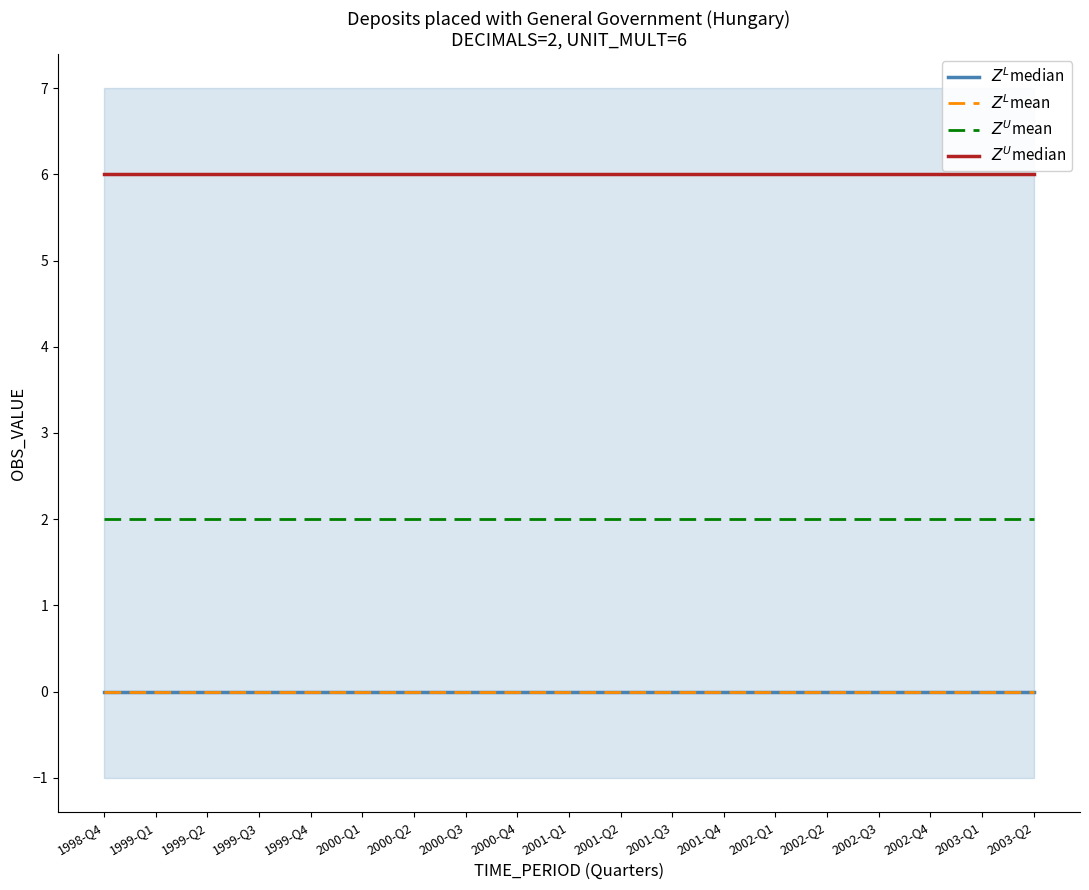

Reading left to right, what are all the values shown in this chart?

$Z^L$median: 0	0	0	0	0	0	0	0	0	0	0	0	0	0	0	0	0	0	0
$Z^L$mean: 0	0	0	0	0	0	0	0	0	0	0	0	0	0	0	0	0	0	0
$Z^U$mean: 2	2	2	2	2	2	2	2	2	2	2	2	2	2	2	2	2	2	2
$Z^U$median: 6	6	6	6	6	6	6	6	6	6	6	6	6	6	6	6	6	6	6